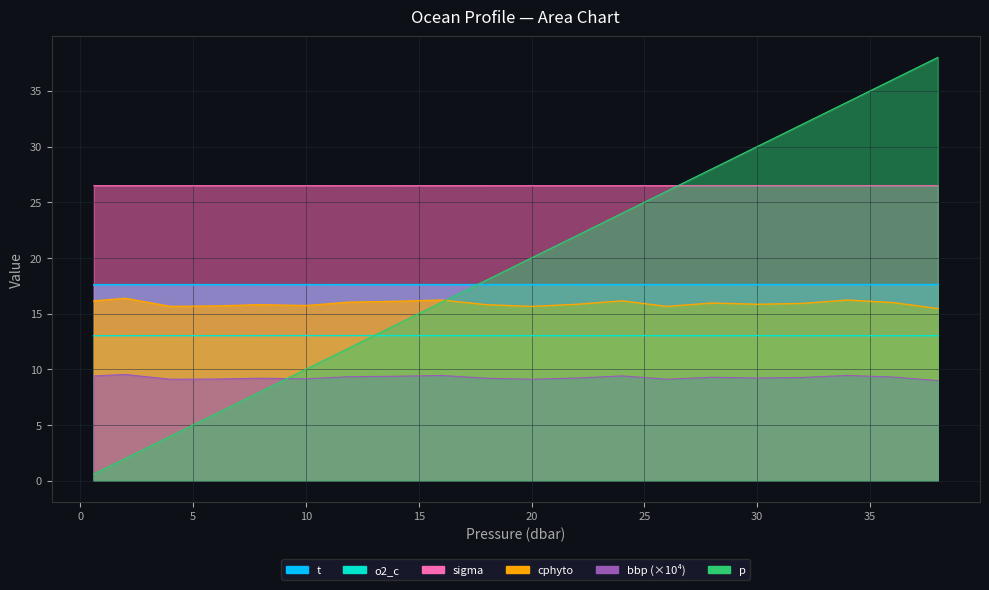

Which series has the largest range (max minus min)?

p